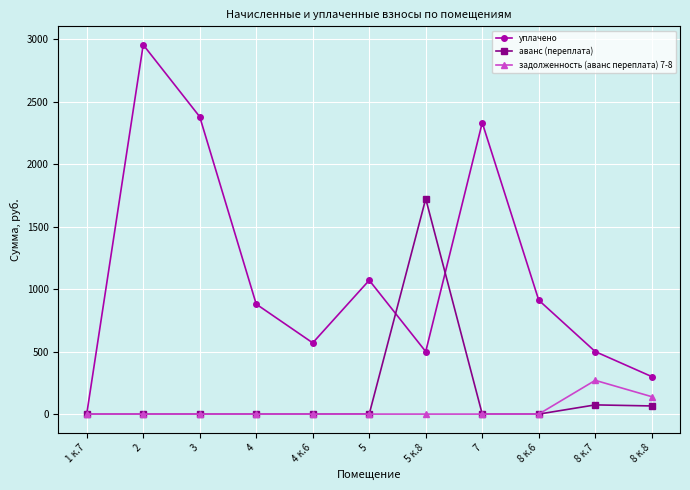

The value of уплачено at 4 к.6 is 569.8. True or false?

True